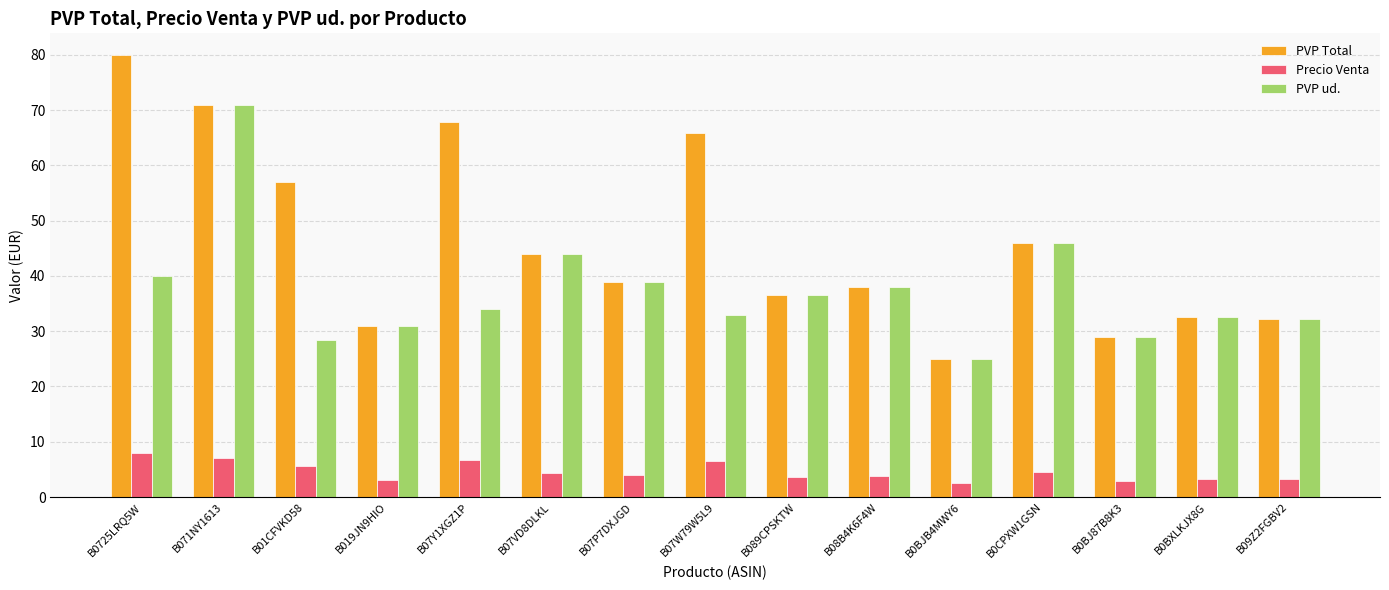

Between B07Y1XGZ1P and B09Z2FGBV2, which series saw the biggest shift?

PVP Total